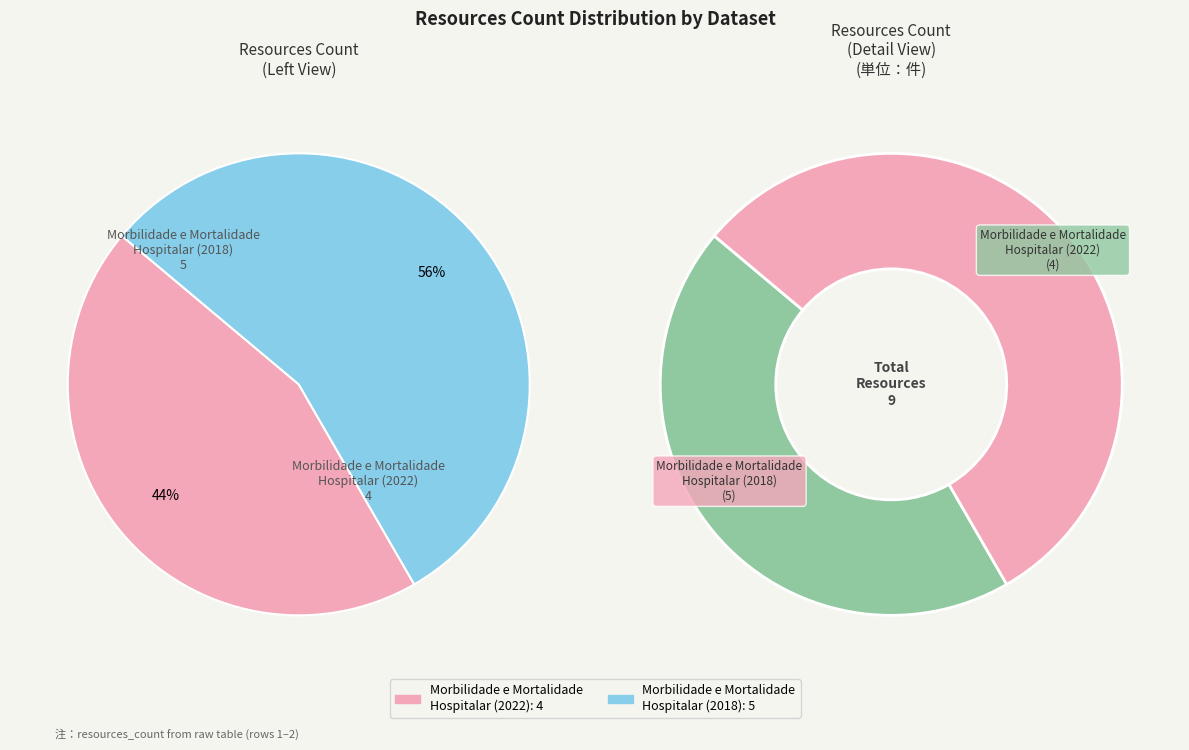

Which category accounts for the majority?

Morbilidade e Mortalidade
Hospitalar (2018)